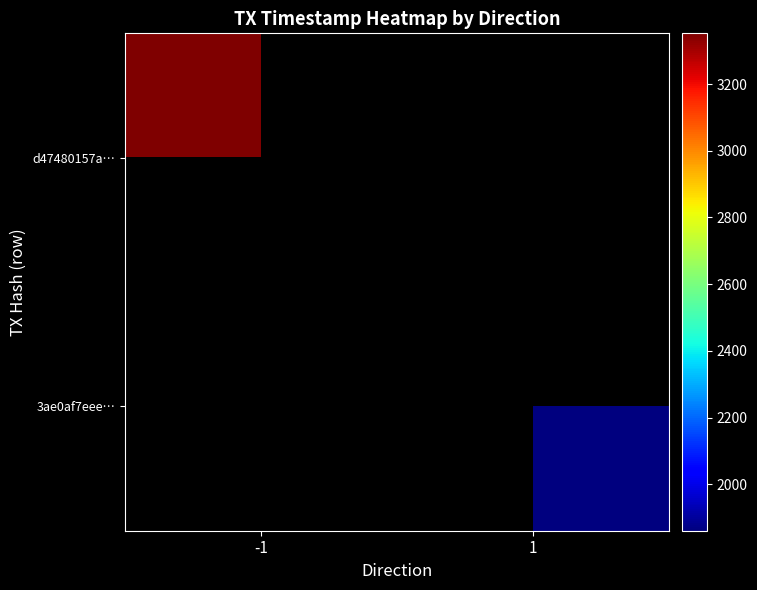

Which has a higher value, time_stamp or direction?

time_stamp